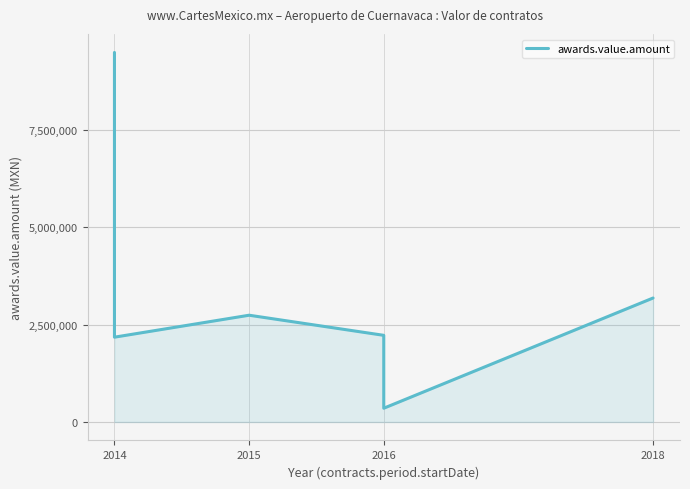

What is the maximum value shown in the chart?

9482900.3